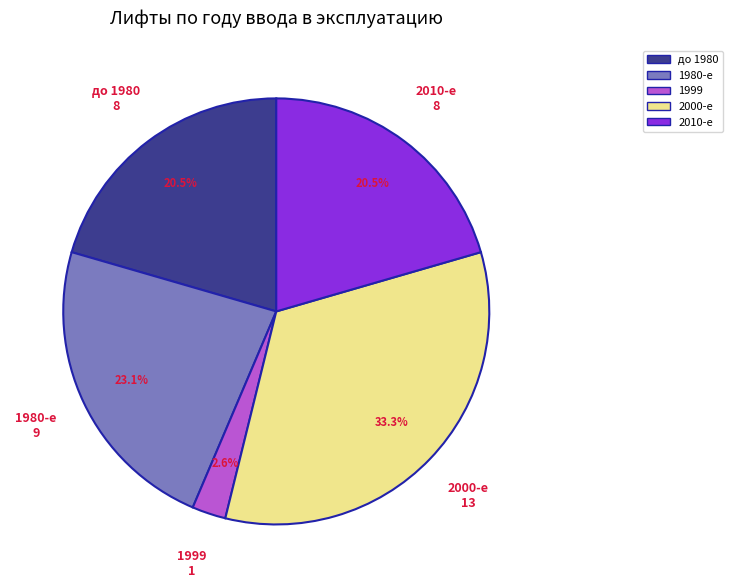

Is there a majority slice in this chart?

No